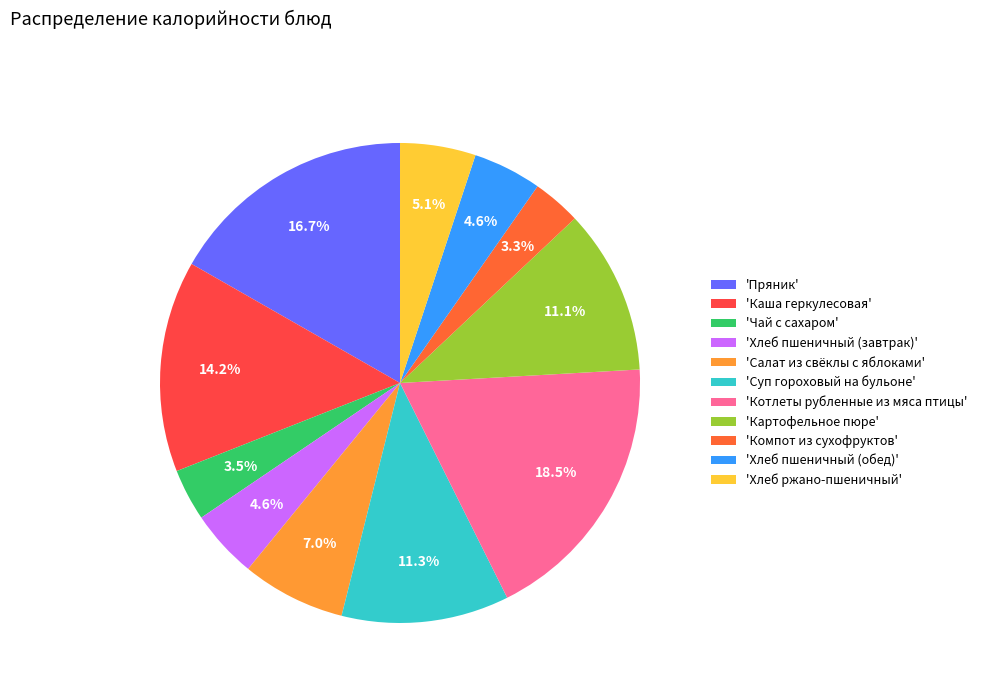

How many segments does this pie chart have?

11